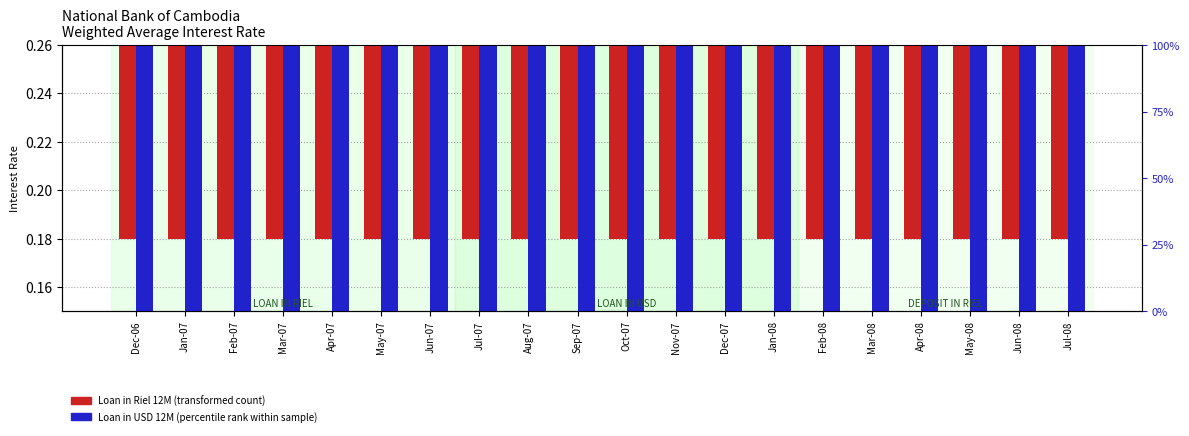

Is the value of Loan in USD 12M at Dec-07 greater than the value of Loan in Riel 12M at Feb-07?

No